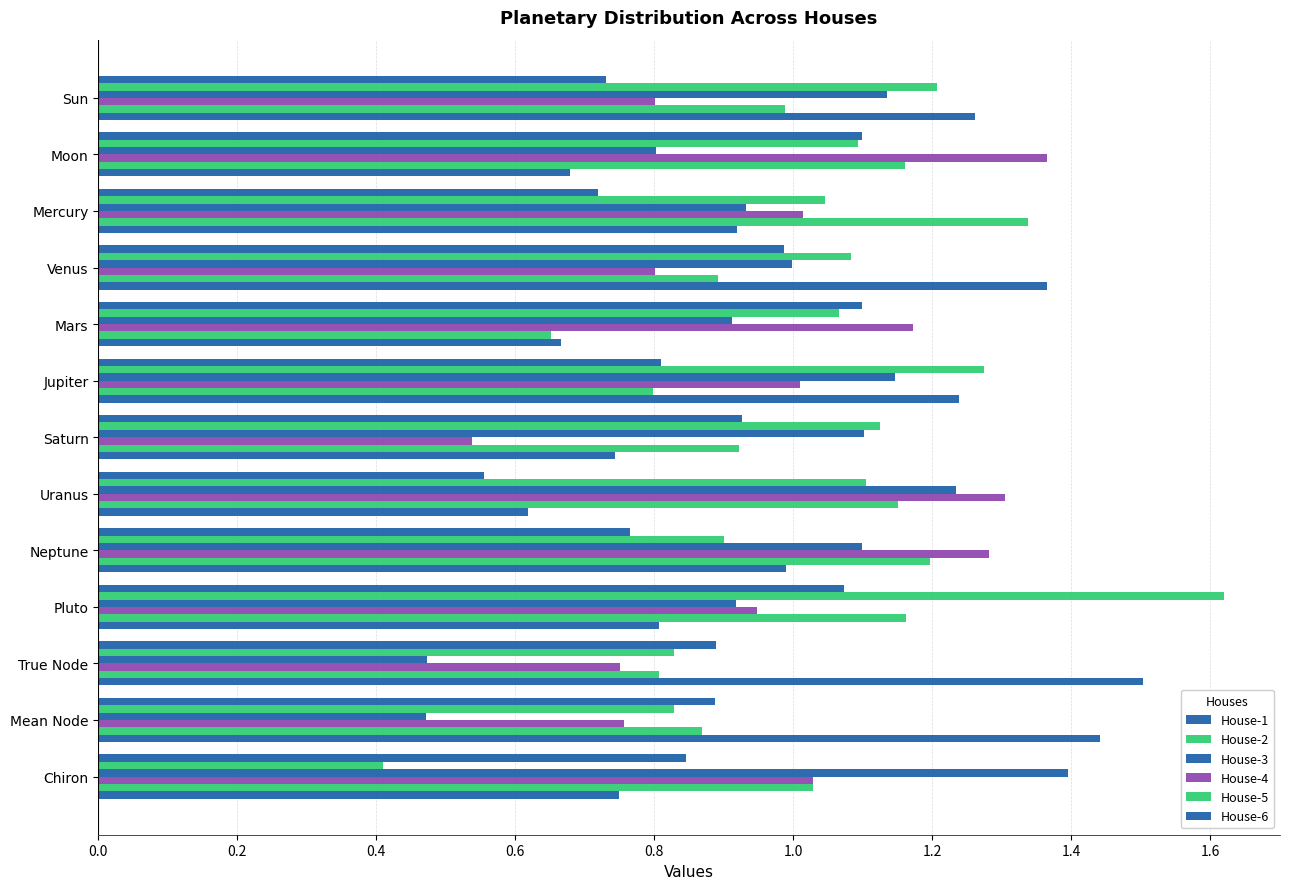

How many data points in House-4 are less than 1?

6